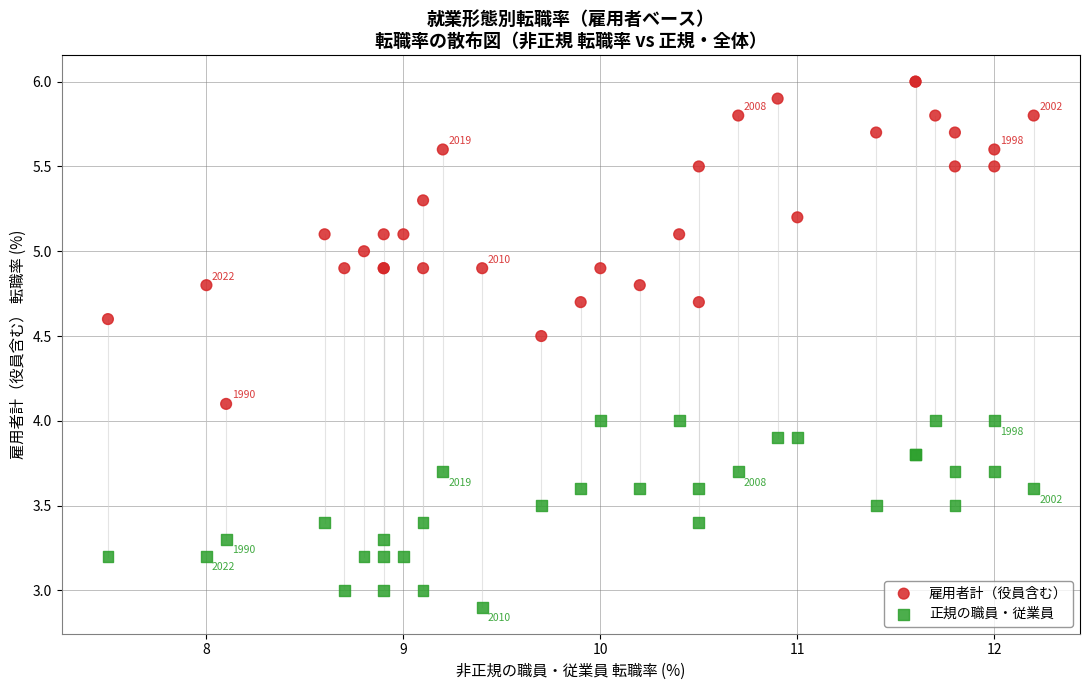

Which series has the largest Y range (max minus min)?

雇用者計（役員含む）